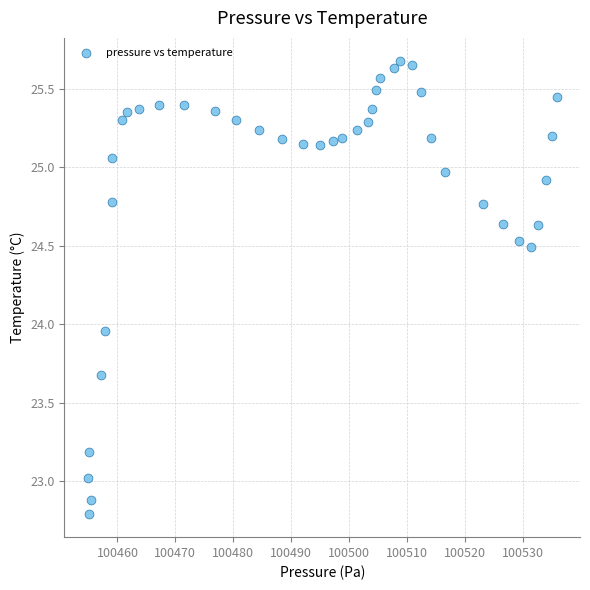

What is the range of Y values (max minus min)?

2.9